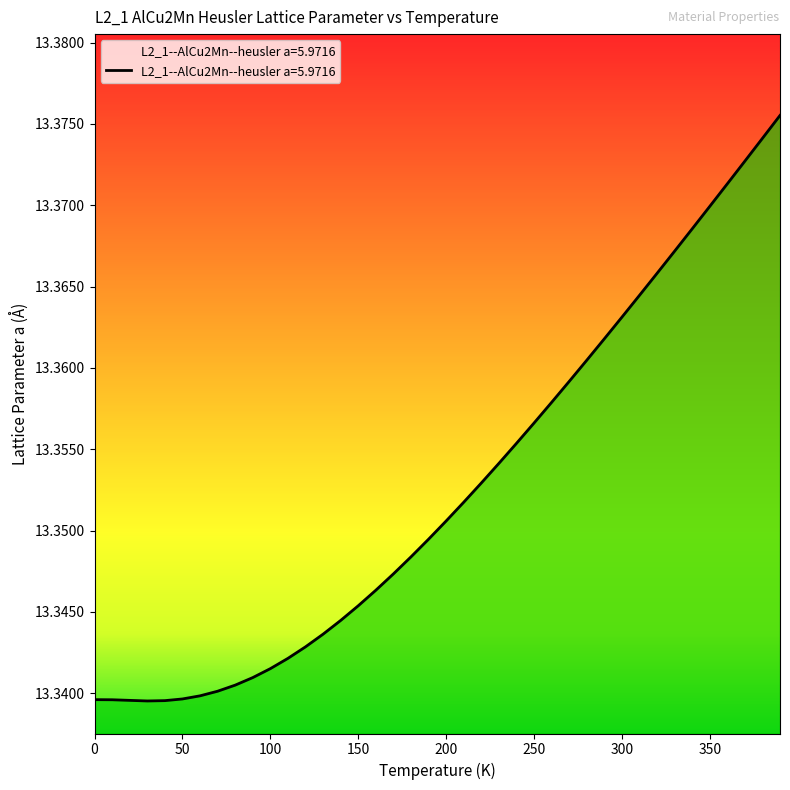

Reading right to left, list all the values displayed in this chart.

390.0=13.4	380.0=13.4	370.0=13.4	360.0=13.4	350.0=13.4	340.0=13.4	330.0=13.4	320.0=13.4	310.0=13.4	300.0=13.4	290.0=13.4	280.0=13.4	270.0=13.4	260.0=13.4	250.0=13.4	240.0=13.4	230.0=13.4	220.0=13.4	210.0=13.4	200.0=13.4	190.0=13.3	180.0=13.3	170.0=13.3	160.0=13.3	150.0=13.3	140.0=13.3	130.0=13.3	120.0=13.3	110.0=13.3	100.0=13.3	90.0=13.3	80.0=13.3	70.0=13.3	60.0=13.3	50.0=13.3	40.0=13.3	30.0=13.3	20.0=13.3	10.0=13.3	0.0=13.3